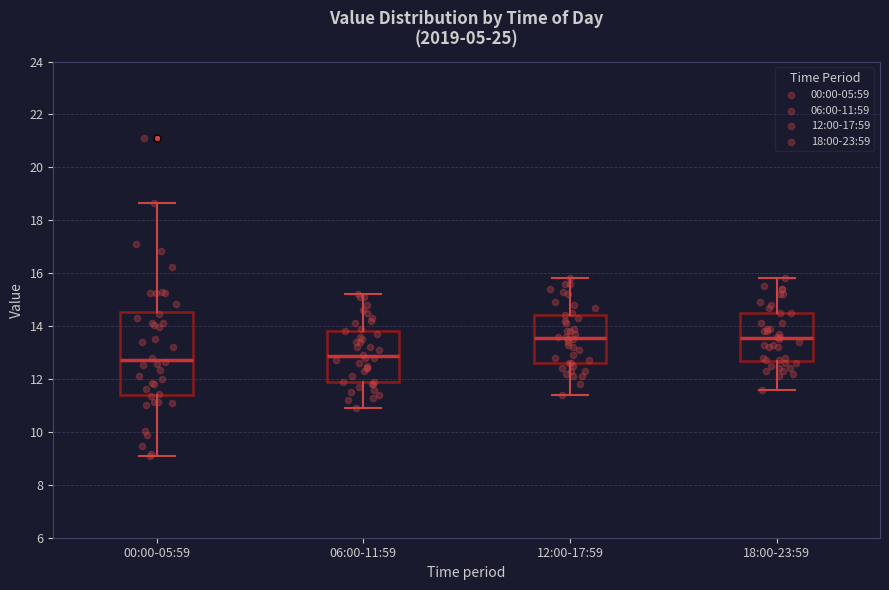

Where does the median line of the box for 12:00-17:59 sit on the y-axis? The values are not printed on the chart, so give them approximately, as read against the axis.

13.6